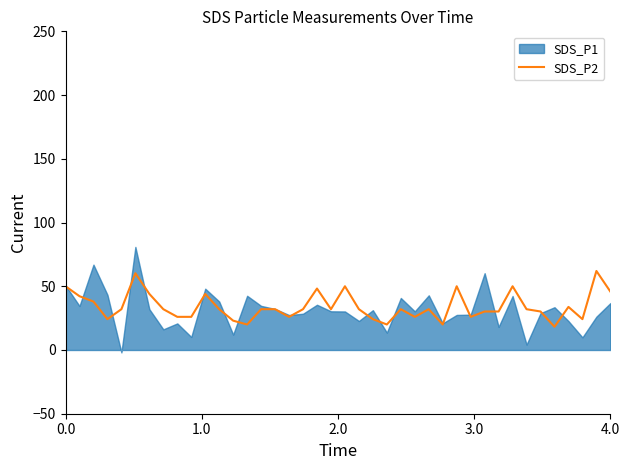

Rank the categories by value from lowest to highest.

35, 13, 23, 27, 12, 3.0, 22, 37, 8, 9, 16, 25, 29, 30, 31, 34, 4.0, 7, 11, 14, 15, 17, 19, 21, 24, 26, 33, 36, 2.0, 1.0, 6, 10, 39, 18, 0.0, 20, 28, 32, 5, 38